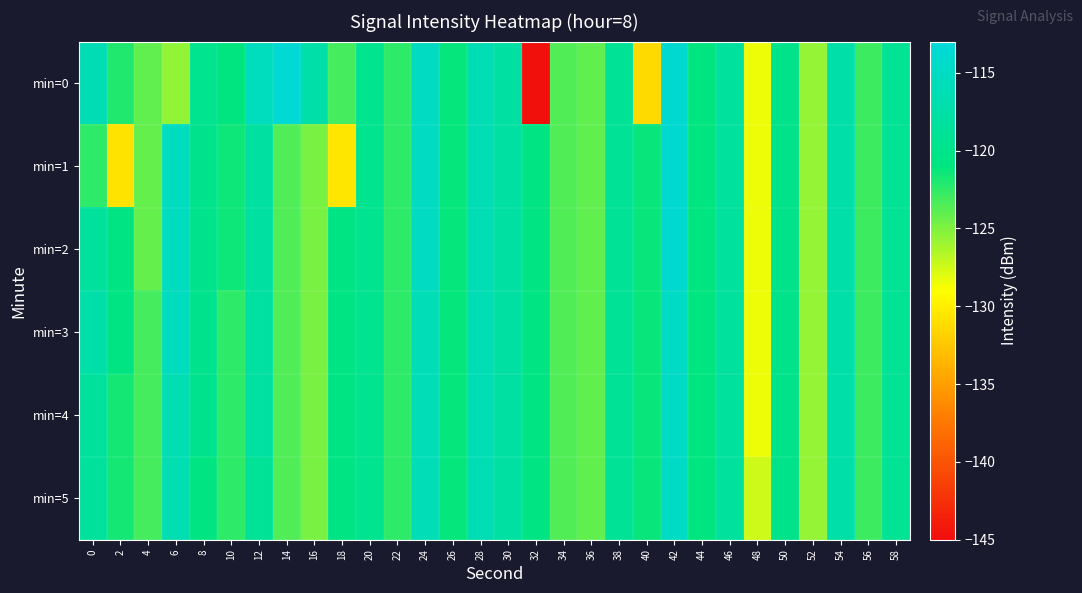

List the series in order of their peak value, highest first.

min=0, min=1, min=2, min=3, min=4, min=5